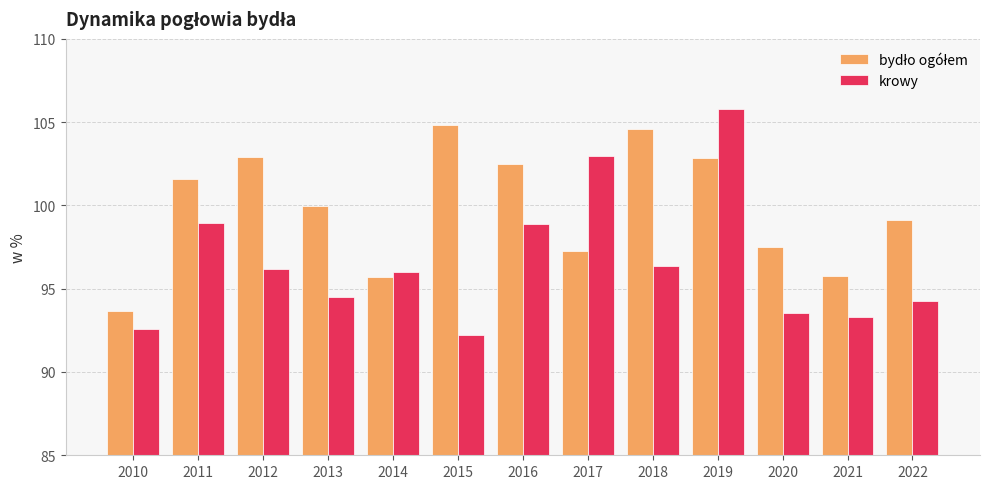

What is the sum of all krowy values?

1255.6